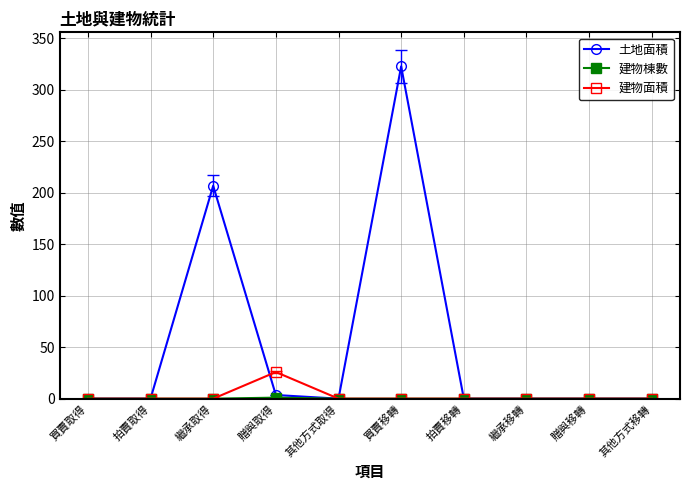

Which series has the largest range (max minus min)?

土地面積